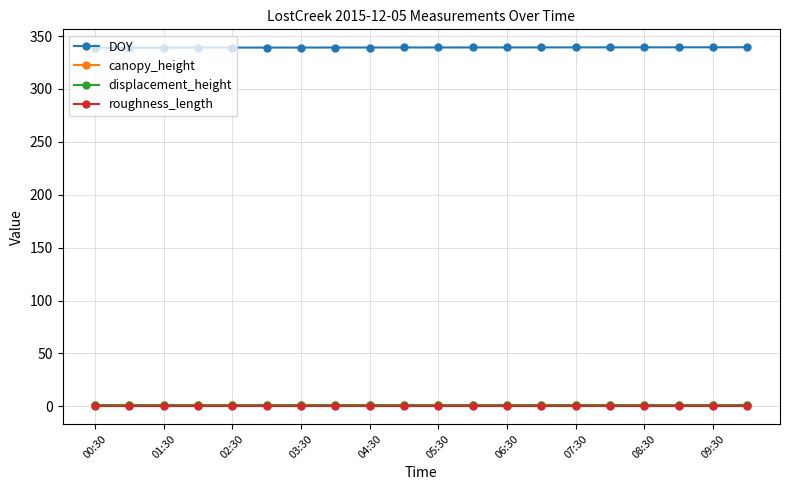

What is the value of the DOY point at the 3rd from the left?

339.1